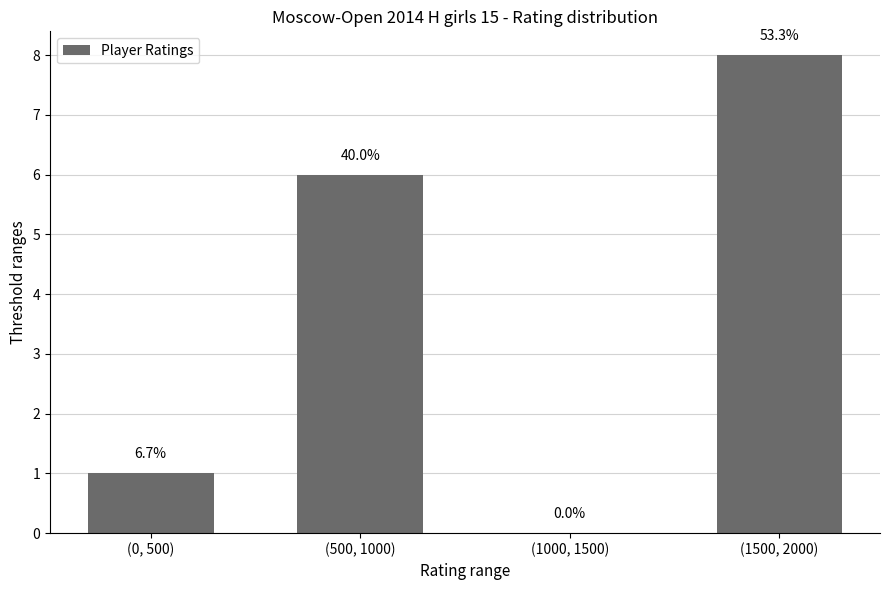

Reading left to right, what are all the values shown in this chart?

(0, 500)=1	(500, 1000)=6	(1000, 1500)=0	(1500, 2000)=8